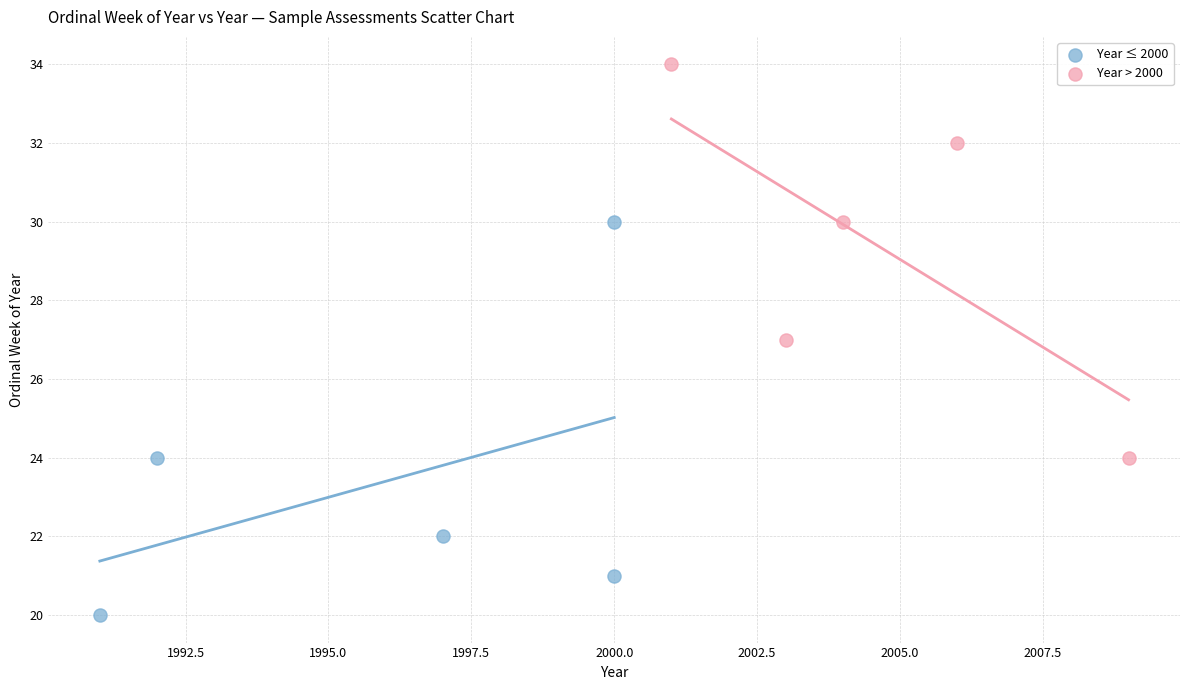

What are all the series names shown in the legend?

Year ≤ 2000, Year > 2000